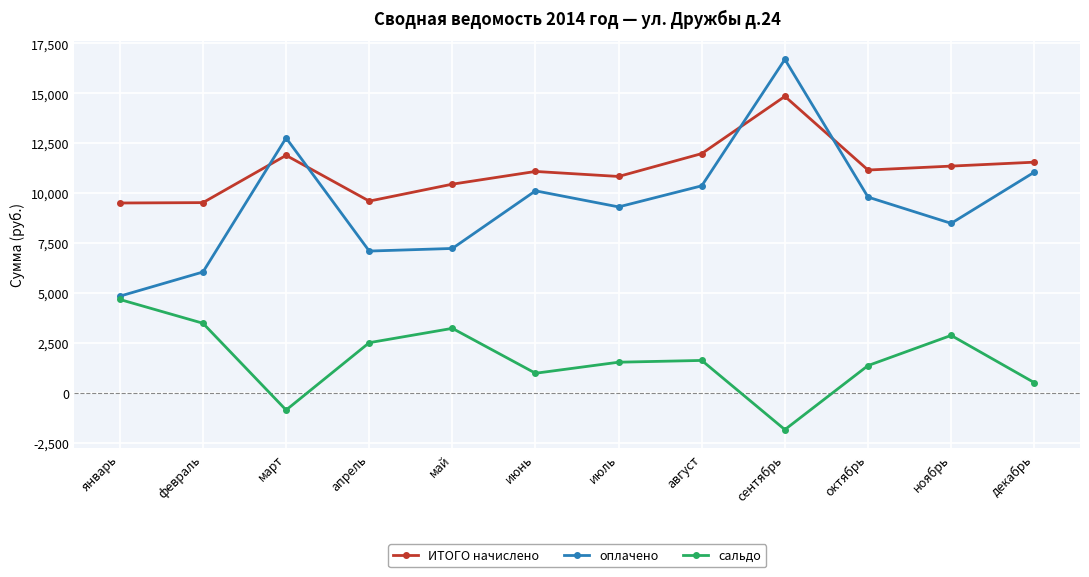

Is it true that оплачено equals 16697.4 at сентябрь?

True